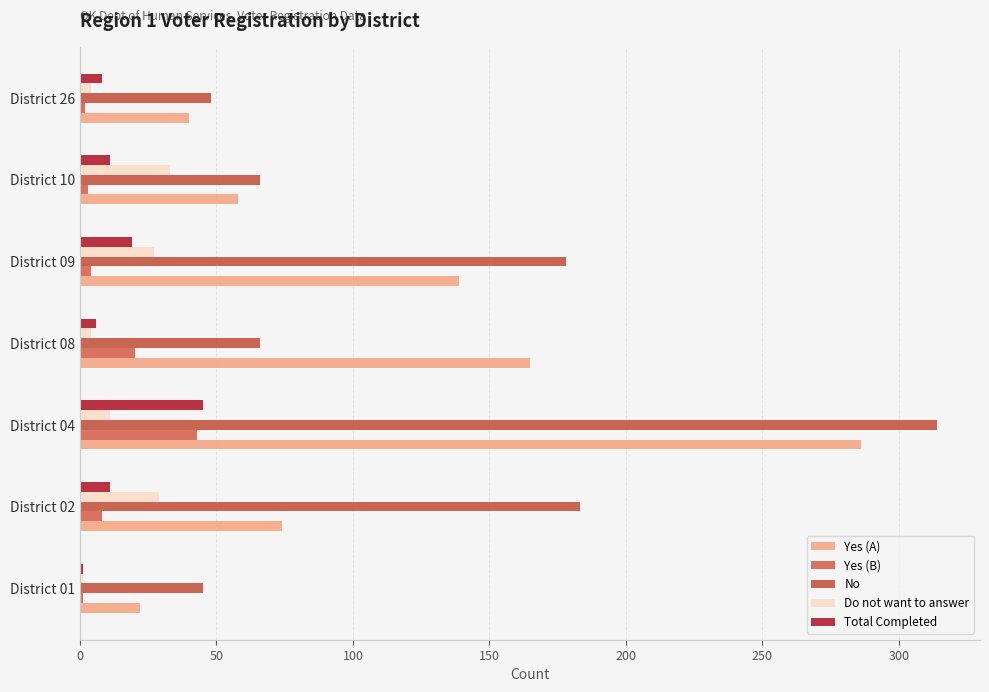

Which series has the widest spread of values?

No